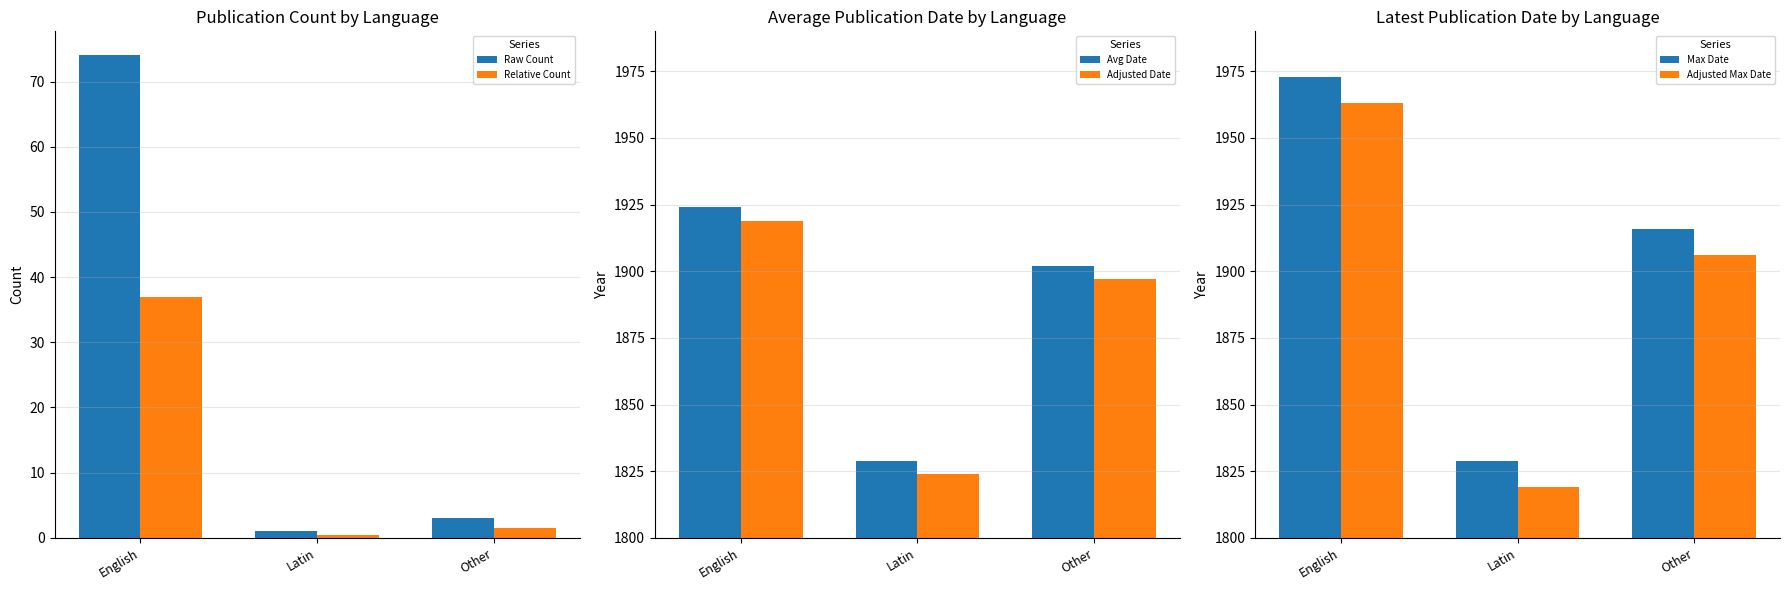

Reading right to left, transcribe all the data shown in this chart.

Count (English scale): 3.0	1.0	74.0
Weighted Count: 1.5	0.5	37.0
Avg Date (Blue): 1902.0	1829.0	1924.0
Avg Date -5 (Orange): 1897.0	1824.0	1919.0
Max Date (Blue): 1916.0	1829.0	1973.0
Max Date -10 (Orange): 1906.0	1819.0	1963.0